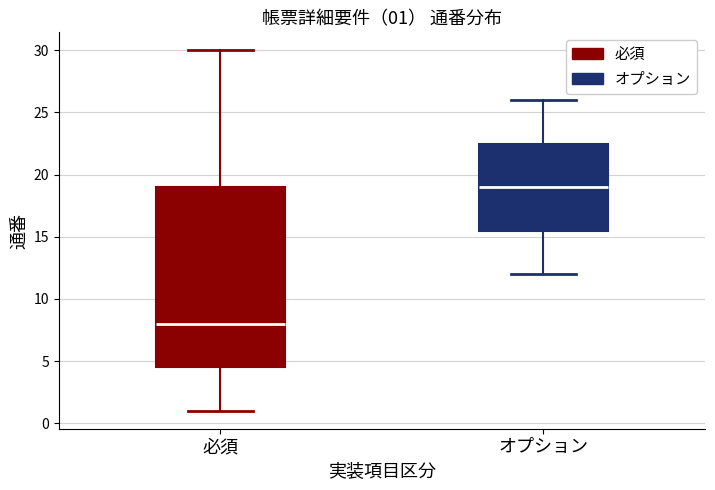

Which box has the lowest median line?

必須